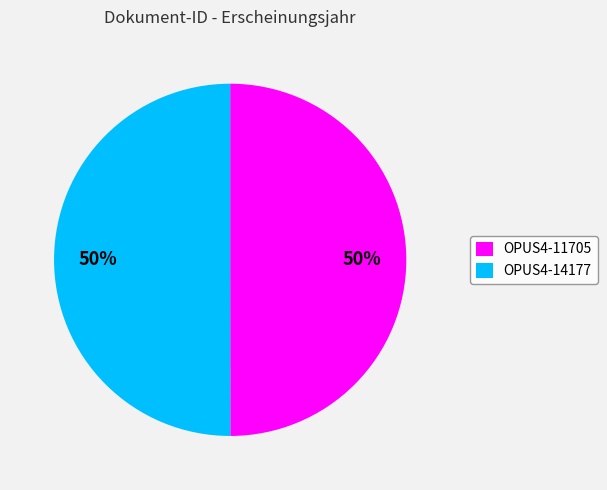

Is it true that OPUS4-14177 is 42% of the pie?

False